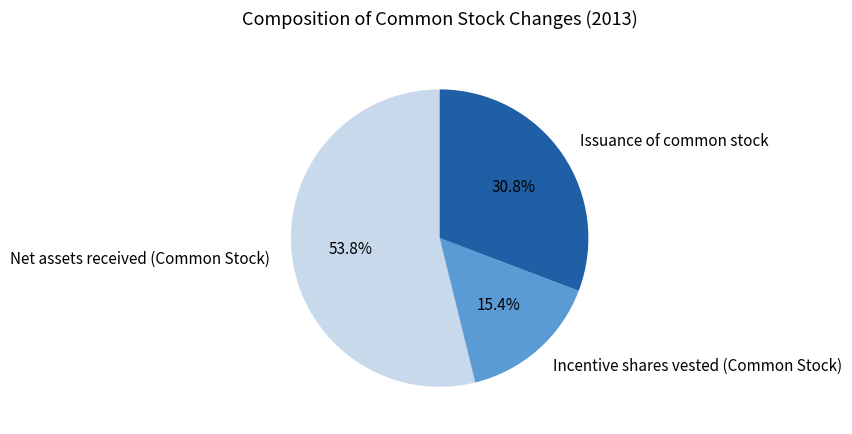

To the nearest percent, what is the average slice percentage?

33%